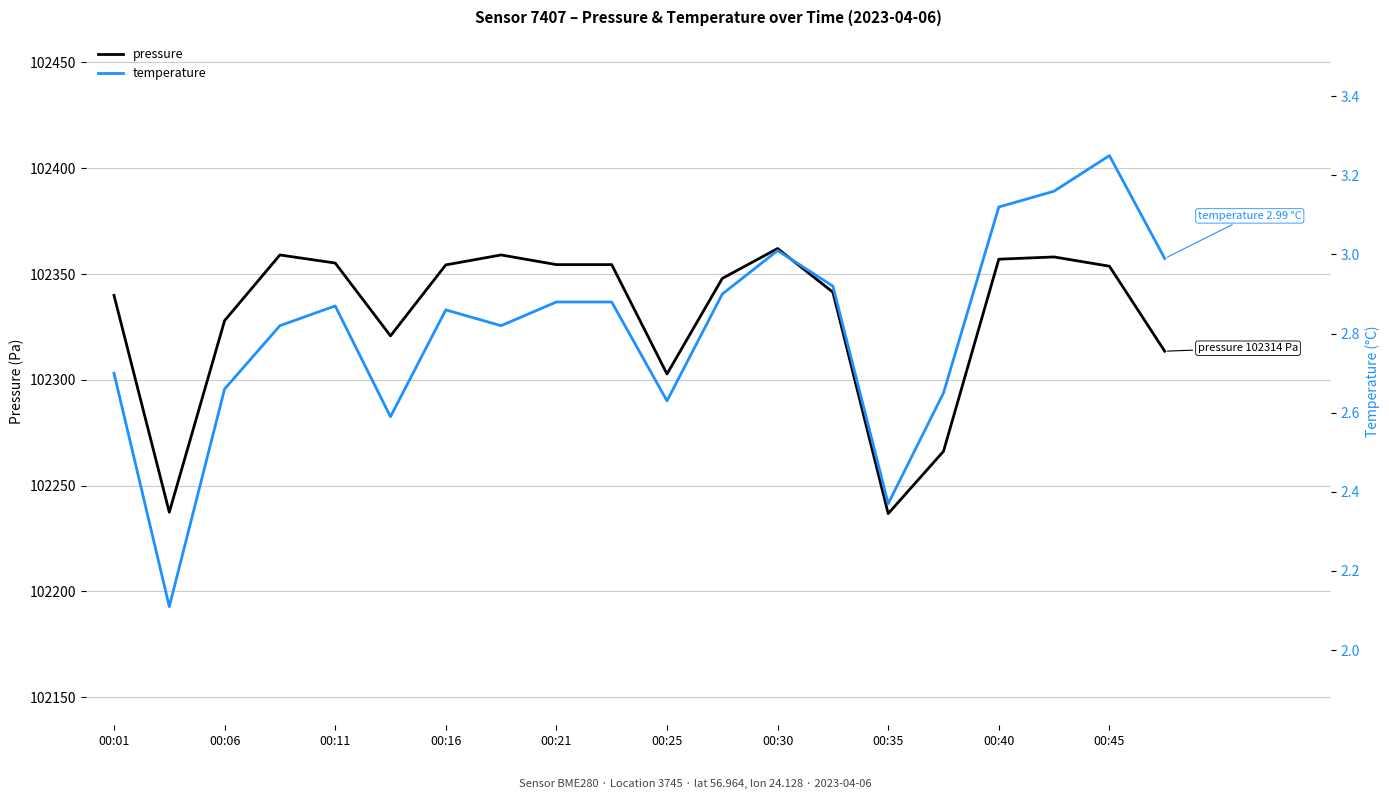

The pressure series shows 69777.6 at 00:40. True or false?

False